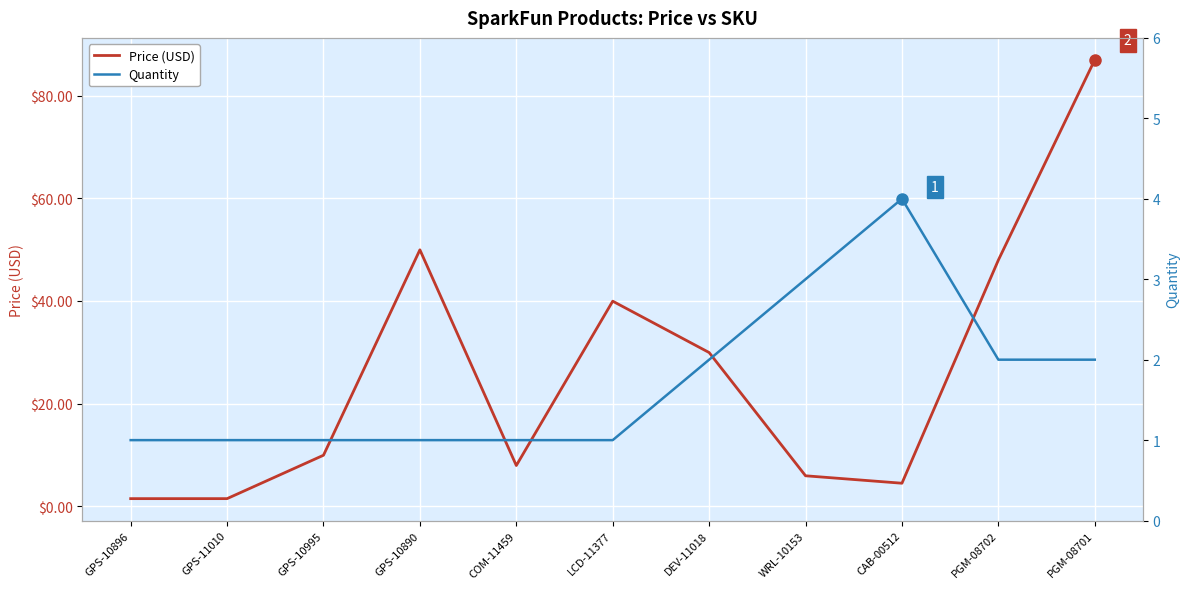

At which label is Quantity closest to 2?

DEV-11018